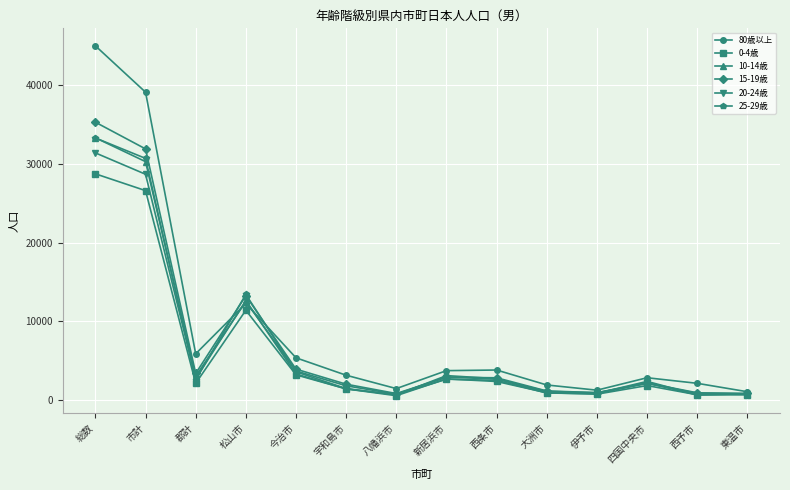

What is the value of the 0-4歳 point at the 14th from the left?

670